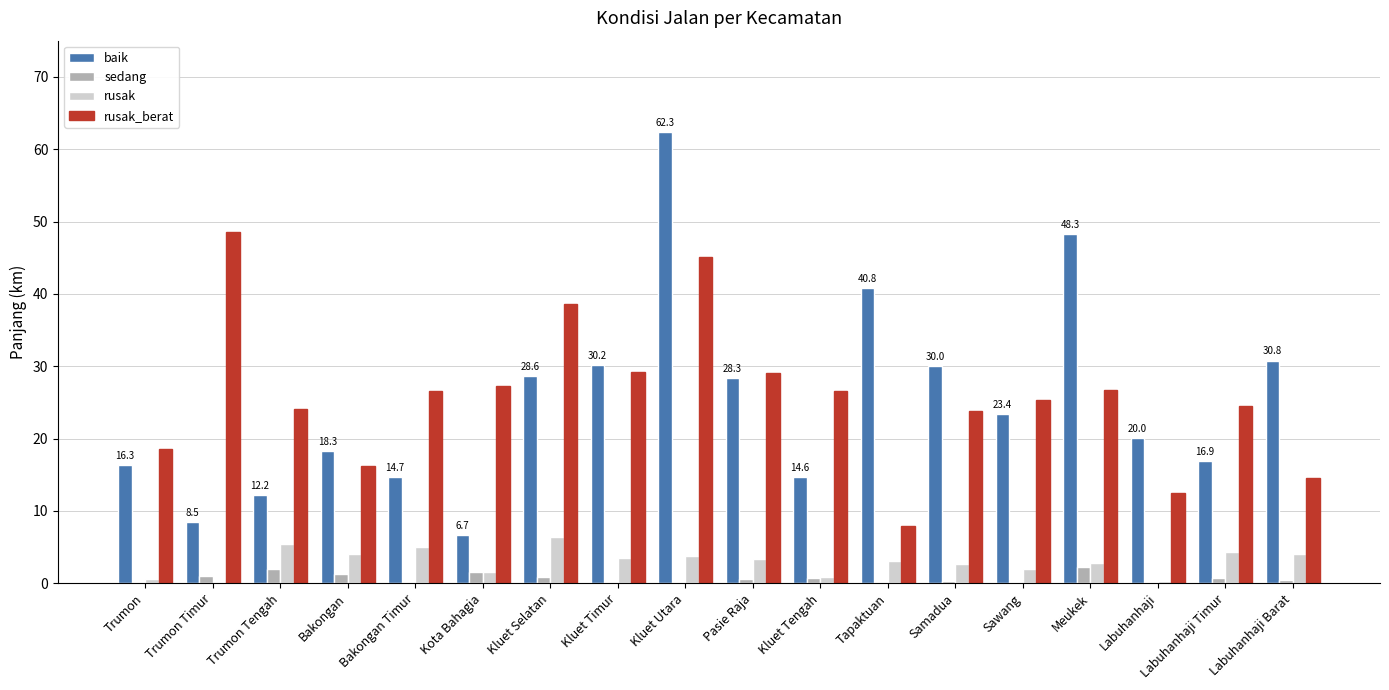

What is the highest value of the rusak_berat series?

48.6